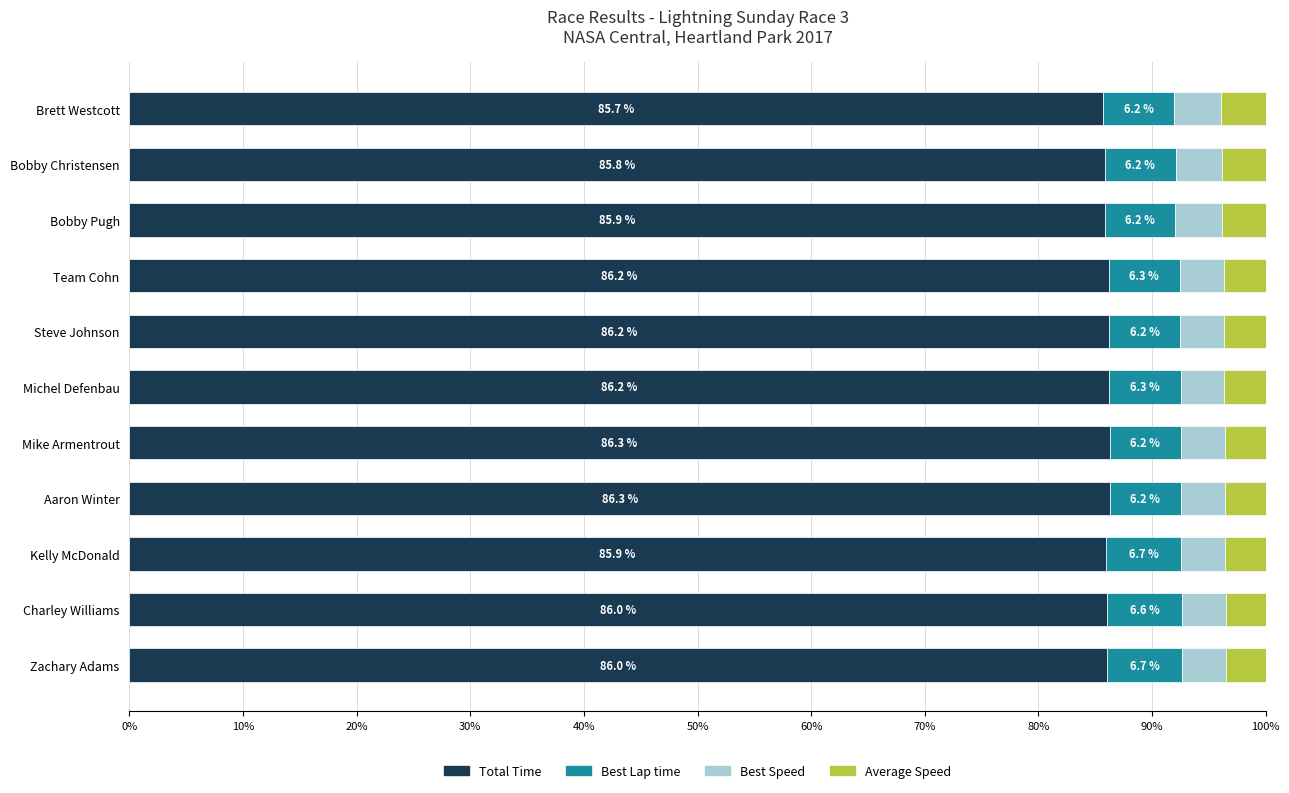

What is the difference between the maximum and minimum values in the Total Time series?

0.6